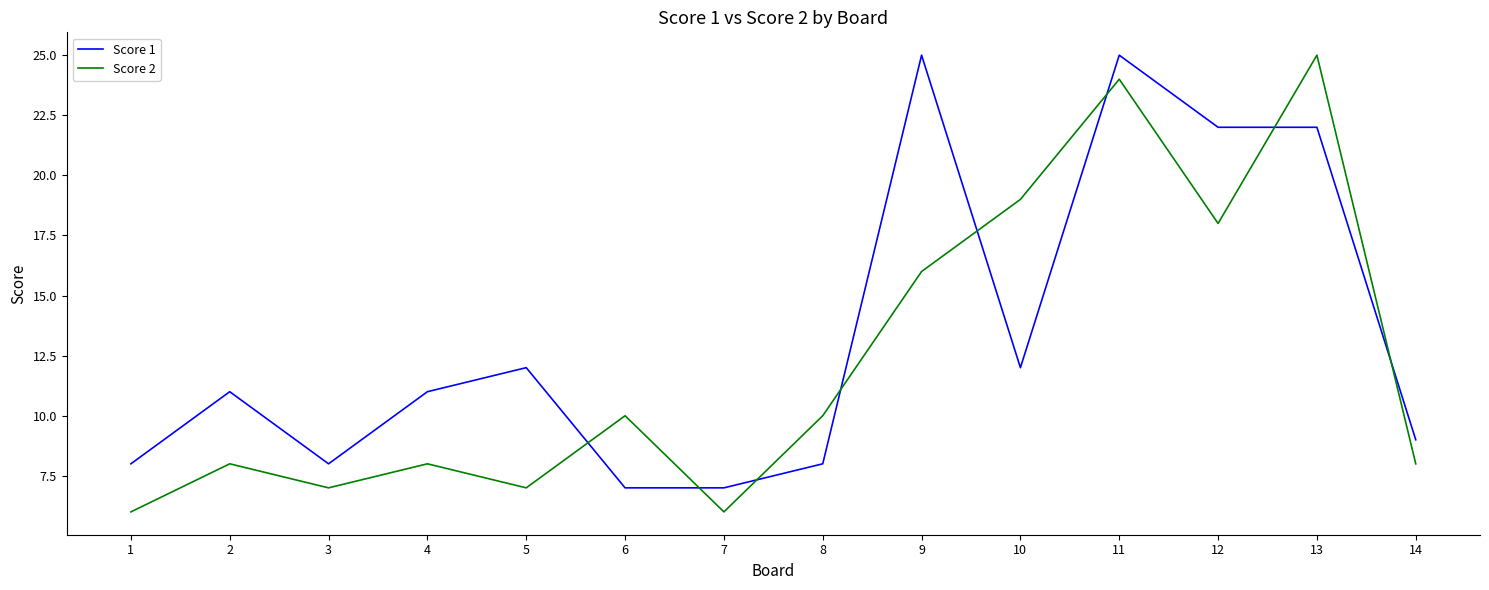

Reading right to left, transcribe all the data shown in this chart.

Score 1: 9	22	22	25	12	25	8	7	7	12	11	8	11	8
Score 2: 8	25	18	24	19	16	10	6	10	7	8	7	8	6